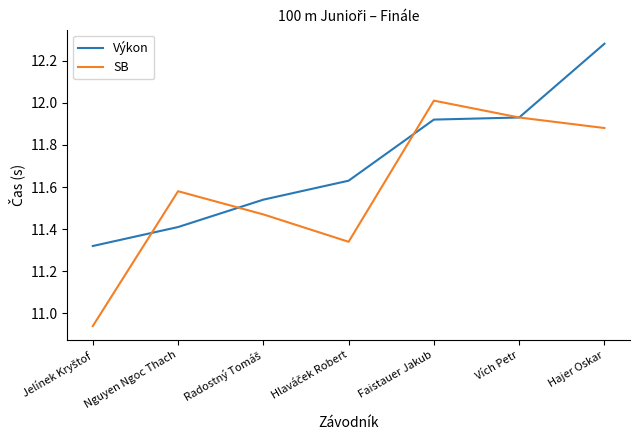

What is the difference between the highest and lowest values at Hajer Oskar?

0.4